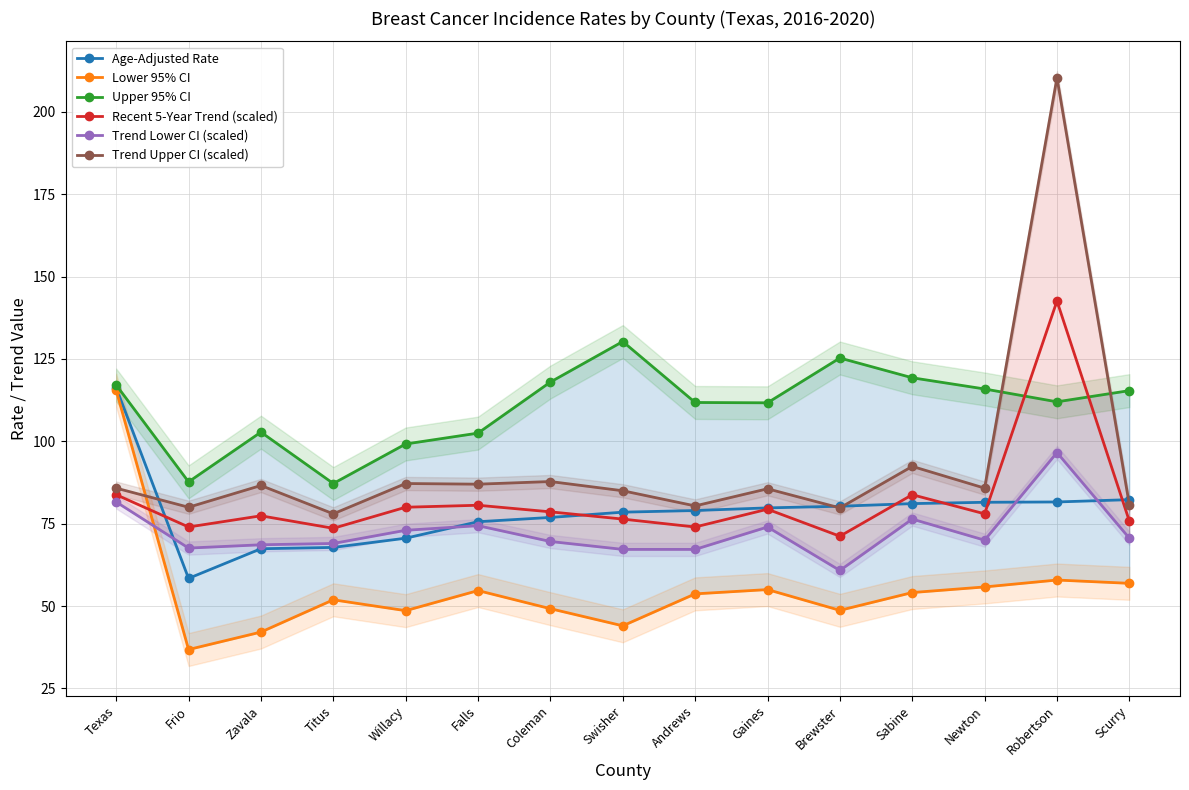

In Lower 95% CI, how many points are higher than both neighbors (excluding endpoints)?

4